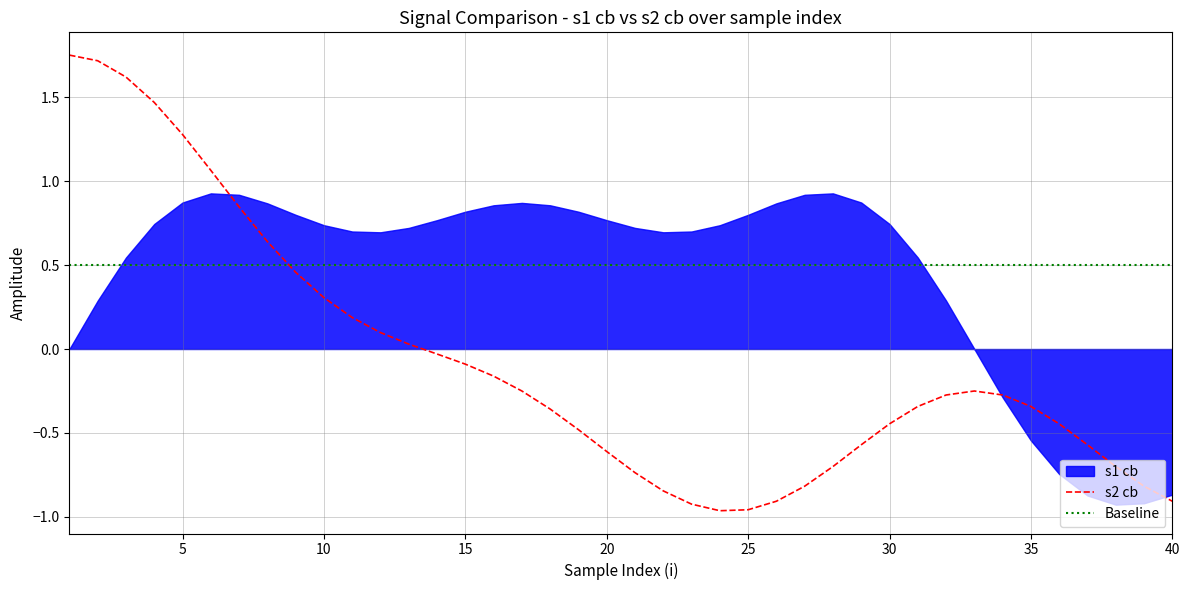

True or false: t1 and s2 cb intersect in this chart.

True